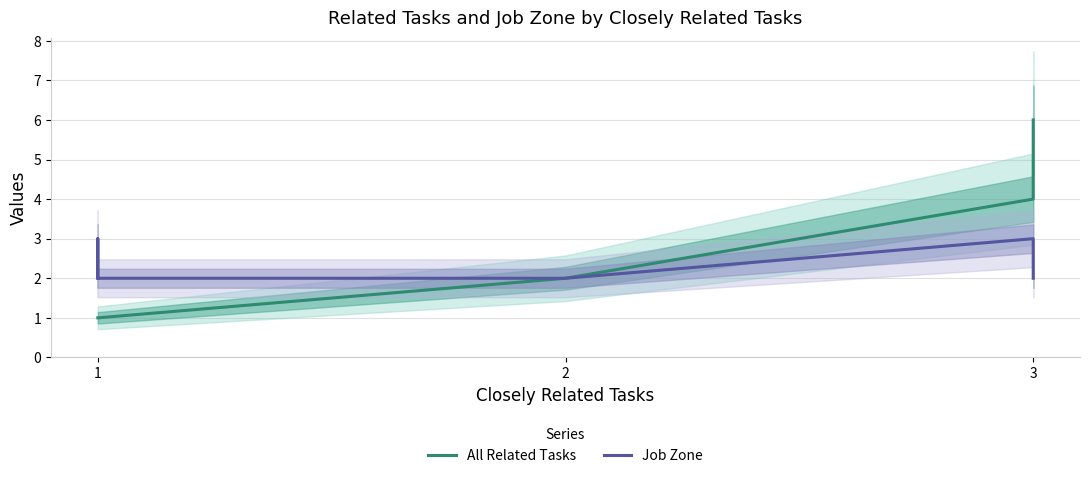

Which label corresponds to the smallest value in the chart?

1